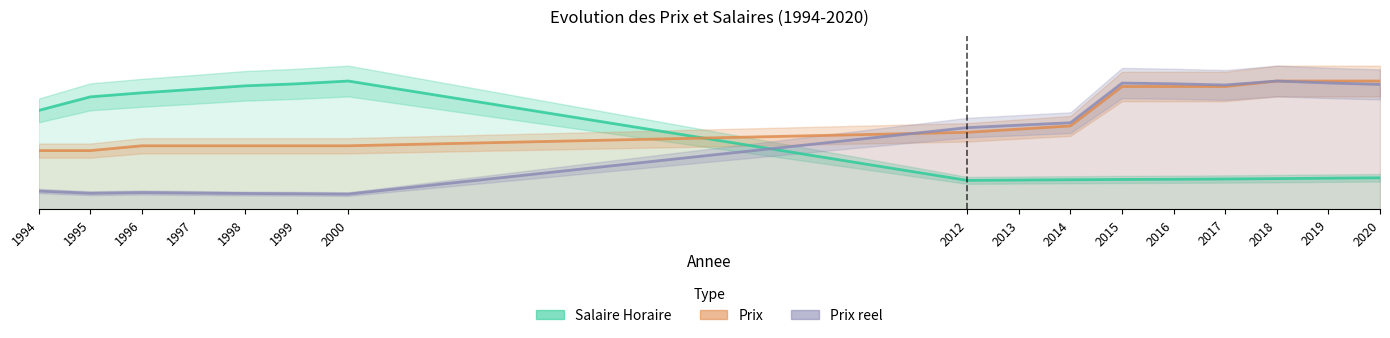

What is the average value of the Prix series?

0.7